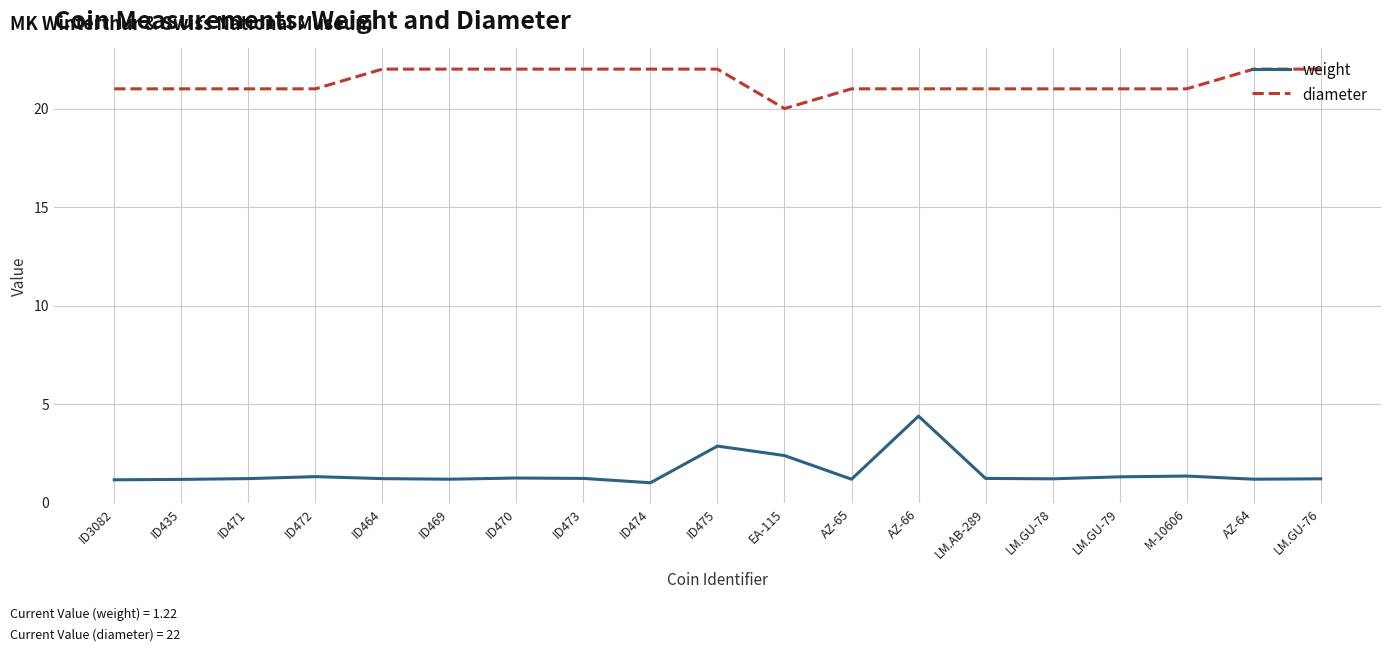

Is the value of diameter at EA-115 greater than the value of weight at ID473?

Yes